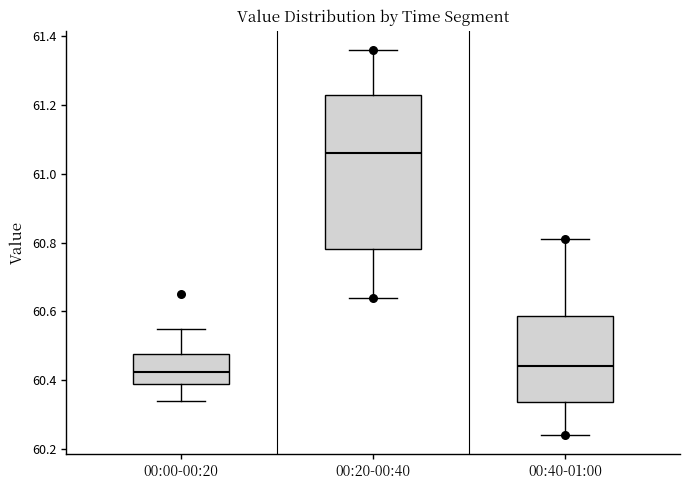

Which box is the tallest, from its lower edge to its upper edge?

00:20-00:40